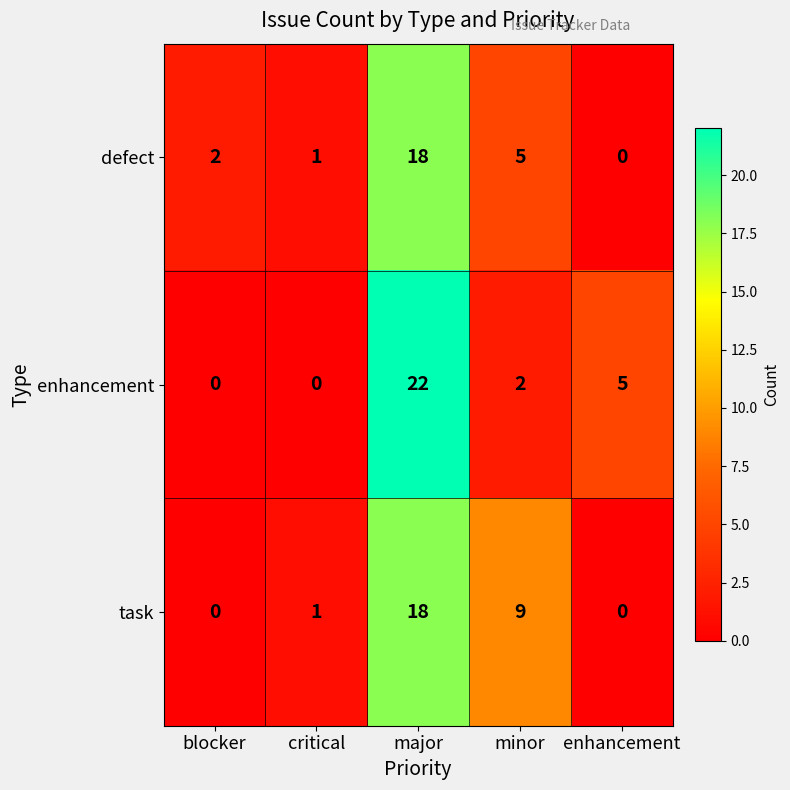

What is the highest value of the task series?

18